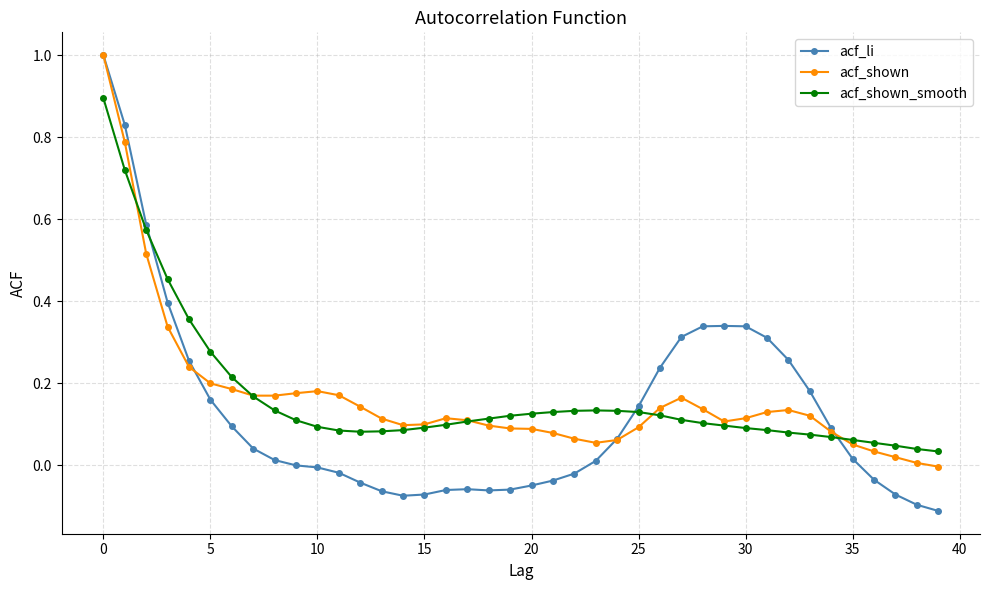

What are all the series names shown in the legend?

acf_li, acf_shown, acf_shown_smooth